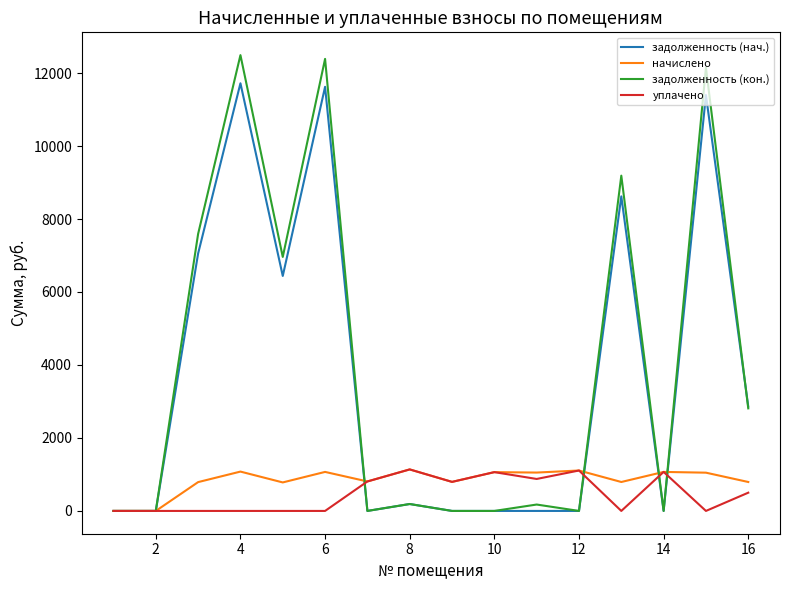

How many values in the задолженность (нач.) series are below 189?

8